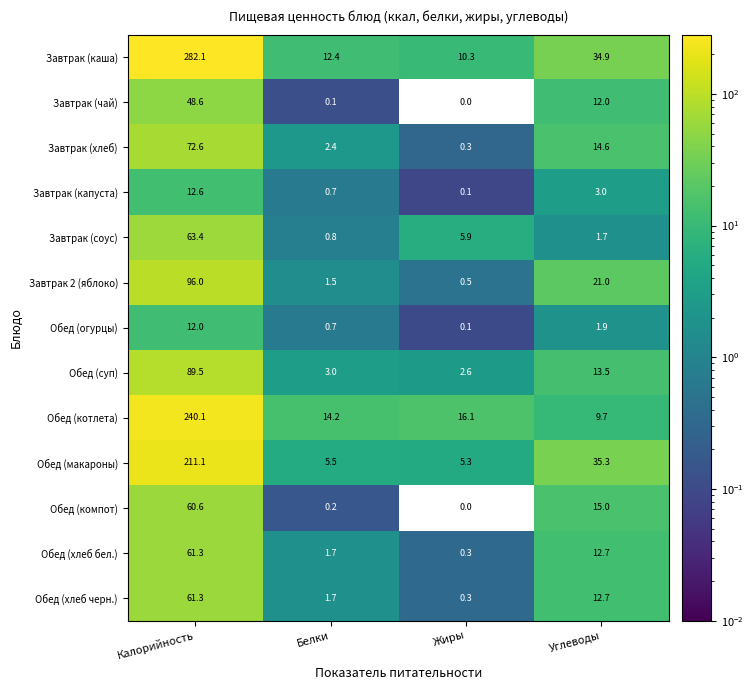

What is the difference between the Завтрак 2 (яблоко) values at Калорийность and Жиры?

95.5